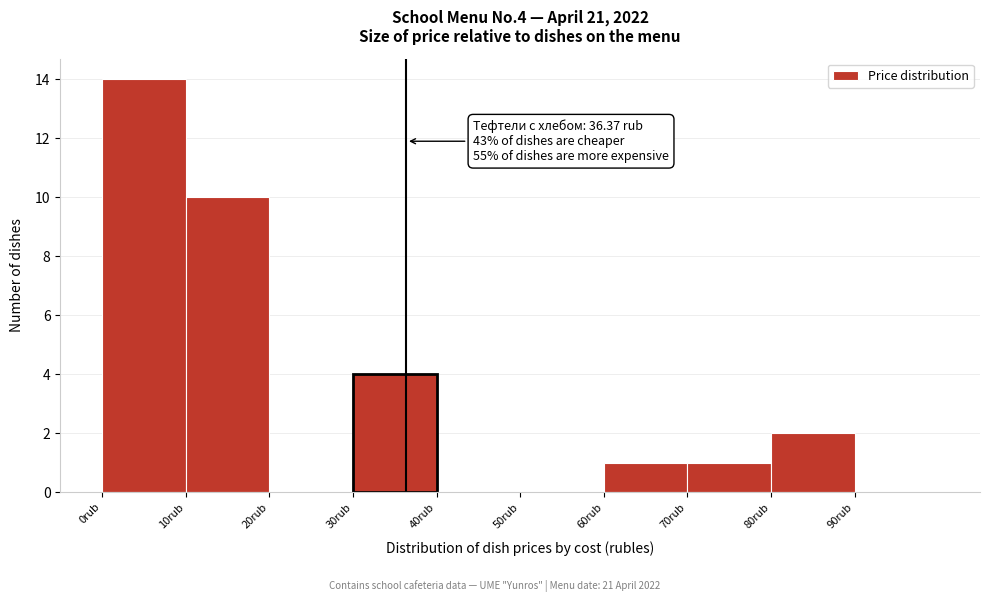

Over which range of the x-axis is the bar tallest?

0 to 10